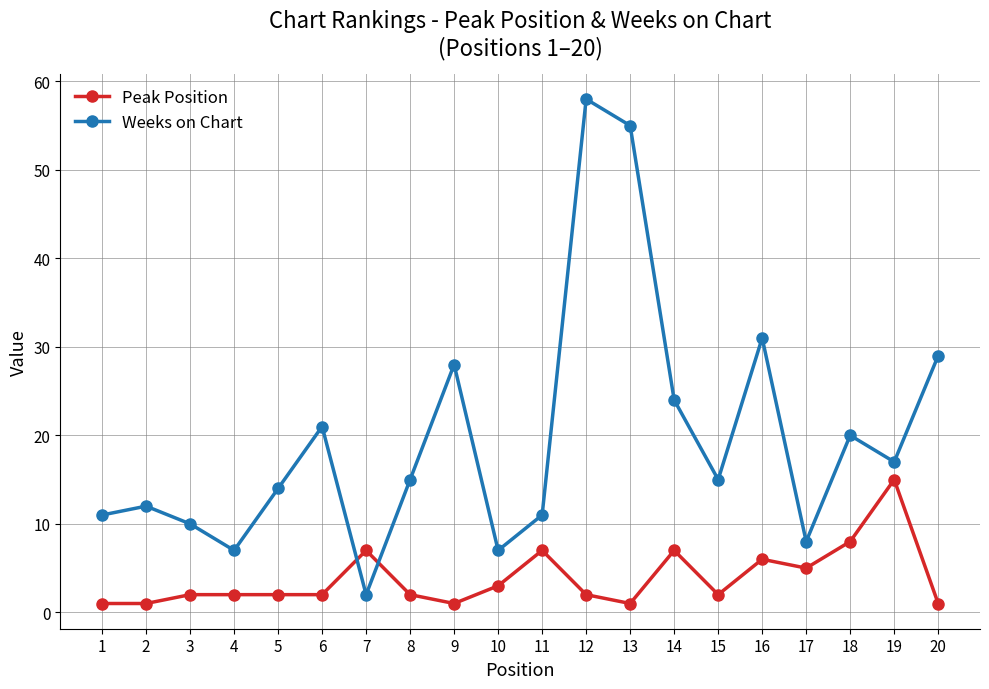

True or false: Weeks on Chart has more than 1 points higher than both neighbors.

True